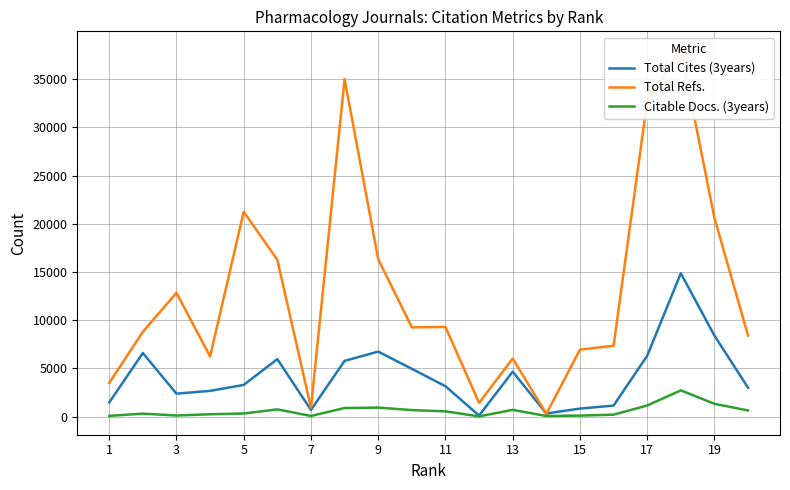

The value of Citable Docs. (3years) at 7 is 106. True or false?

False